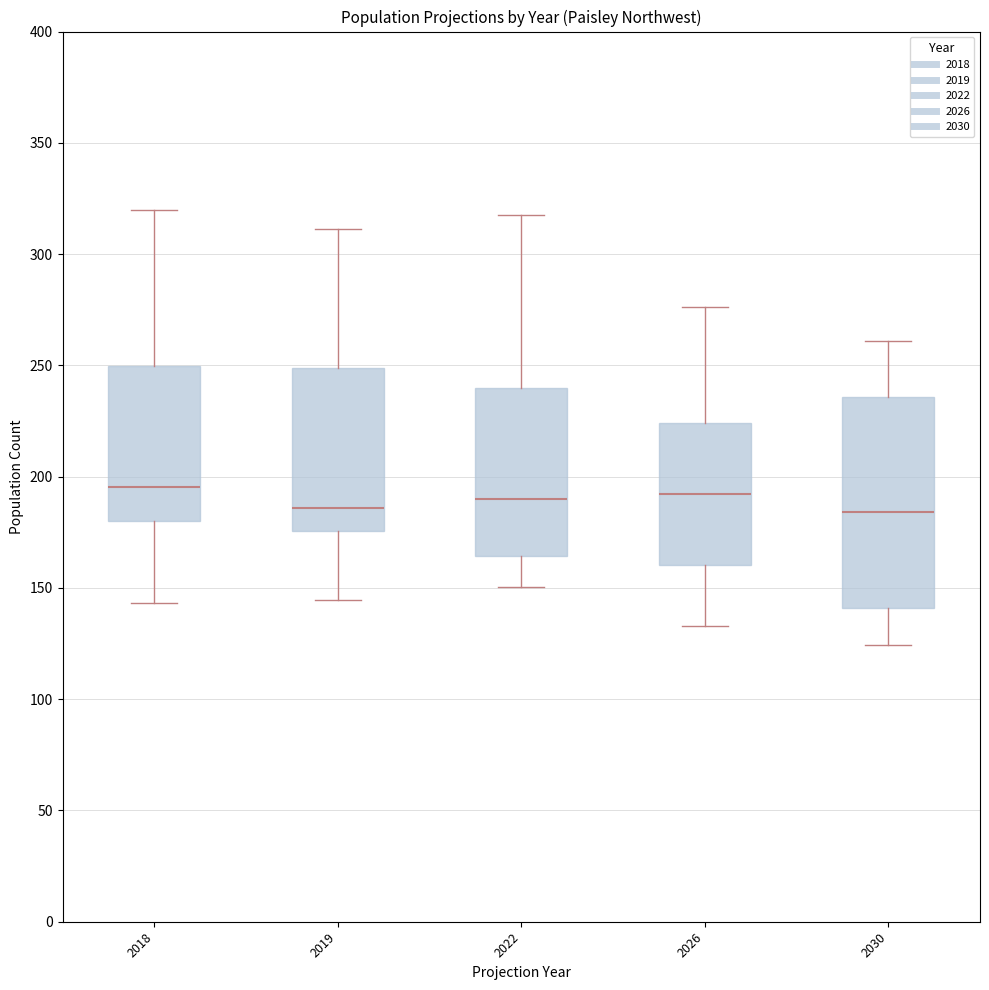

Which box is the tallest, from its lower edge to its upper edge?

2030